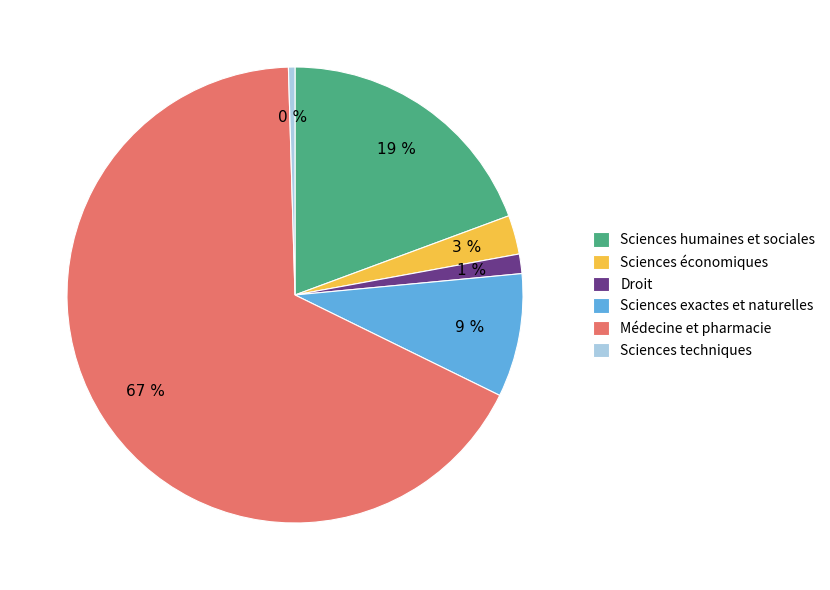

To the nearest percent, what percentage of the pie is Sciences exactes et naturelles?

9%